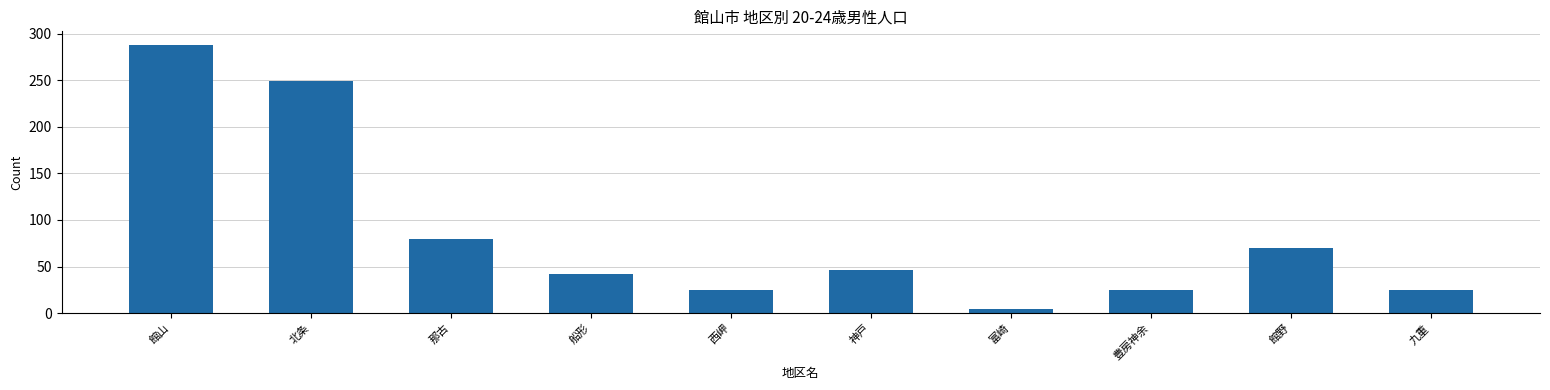

At which category does the chart reach its minimum across all series?

富崎